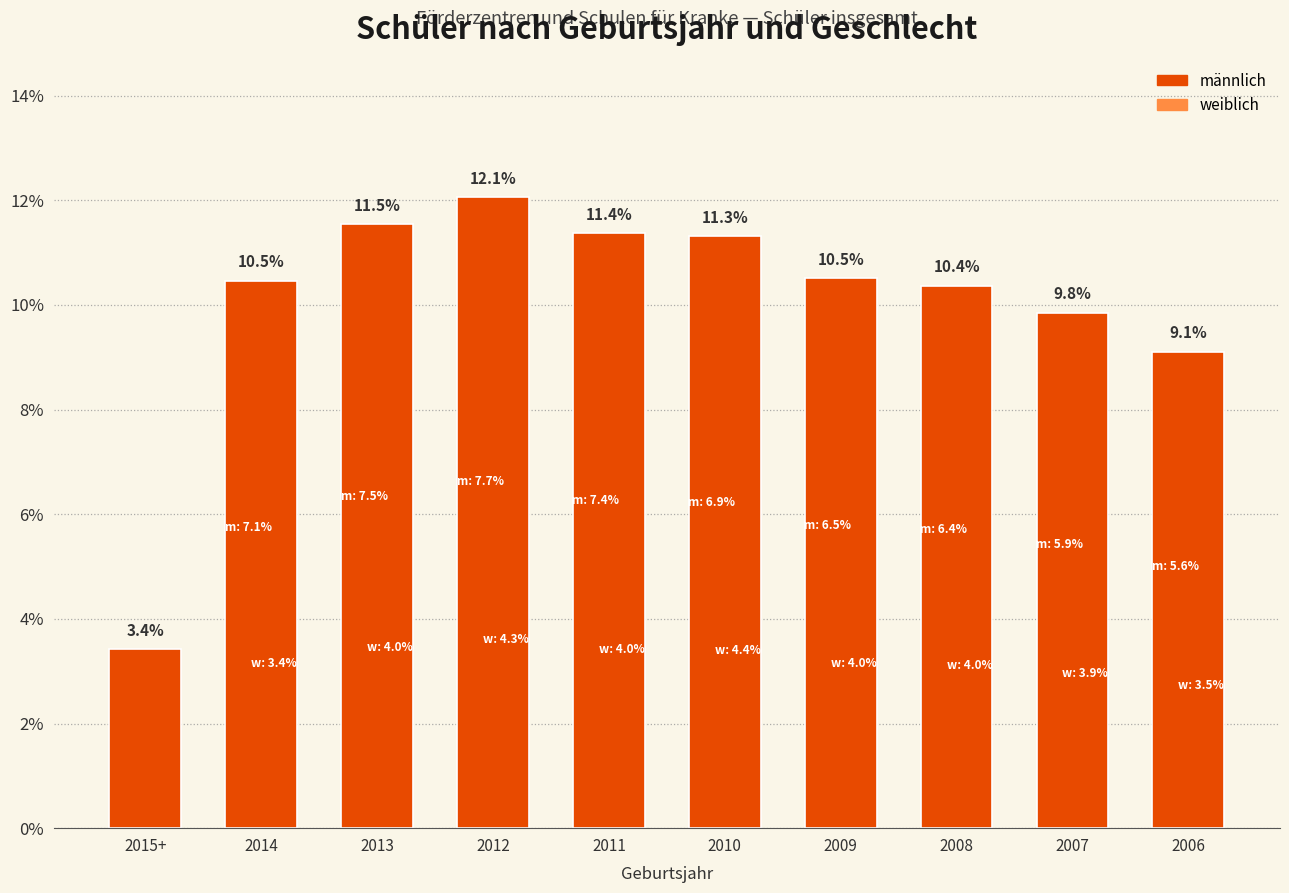

What is the label of the 3rd bar from the right?

2008